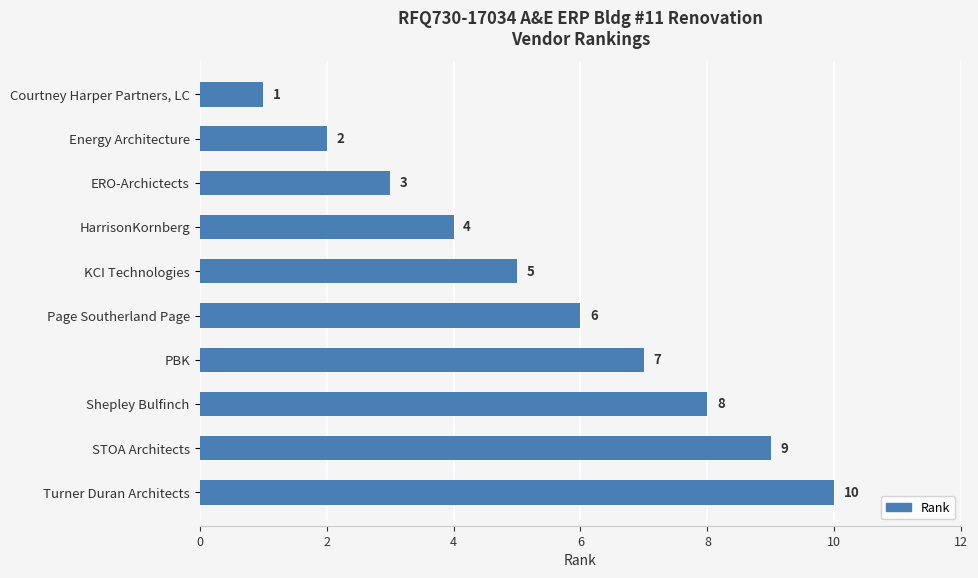

Which has a higher value, Courtney Harper Partners, LC or KCI Technologies?

KCI Technologies